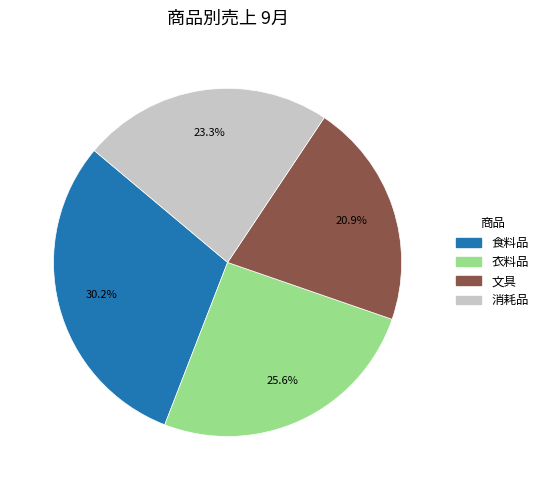

Is 衣料品 the majority of the pie?

No